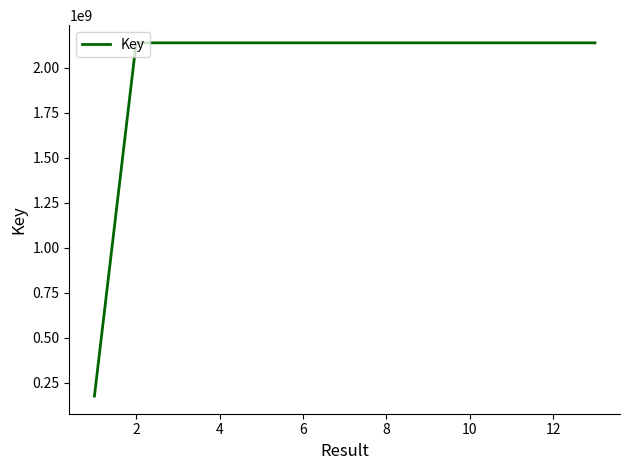

What is the greatest value displayed?

2137673352